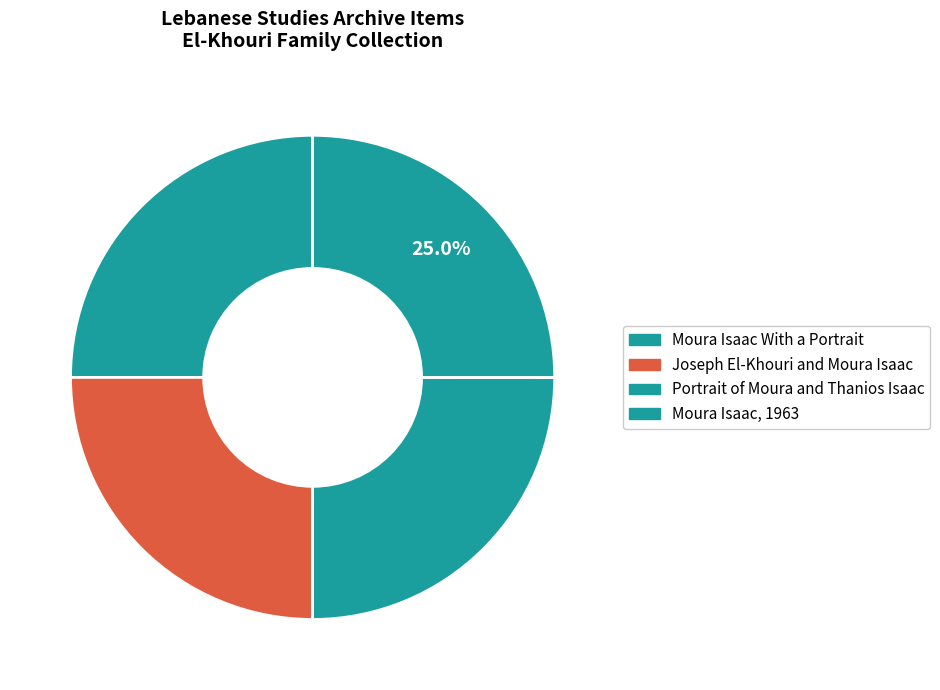

To the nearest percent, what percentage of the pie is Moura Isaac, 1963?

25%